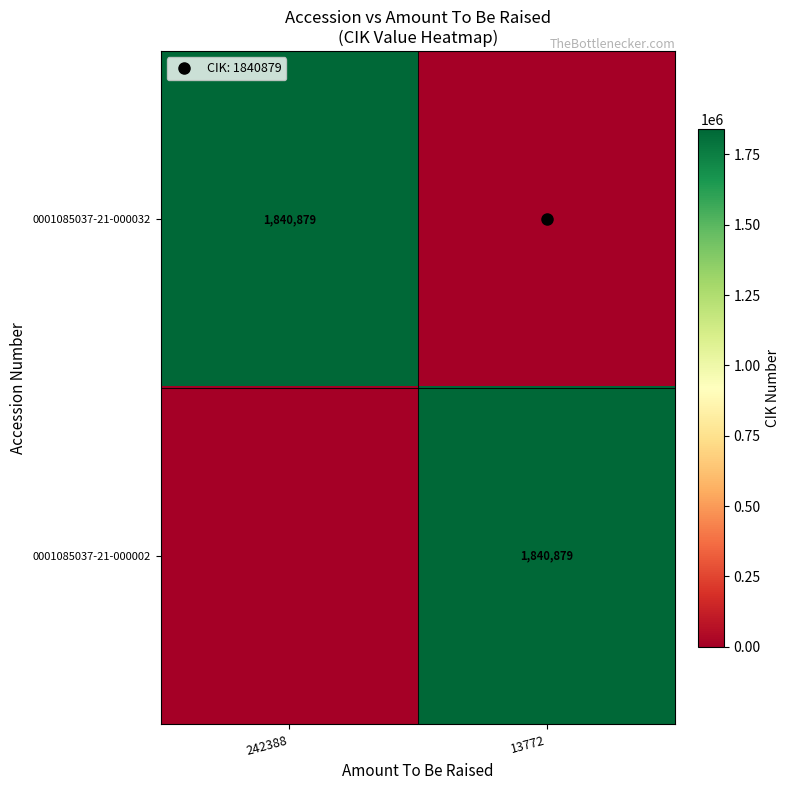

What is the difference between the highest and lowest values at 242388?

1840879